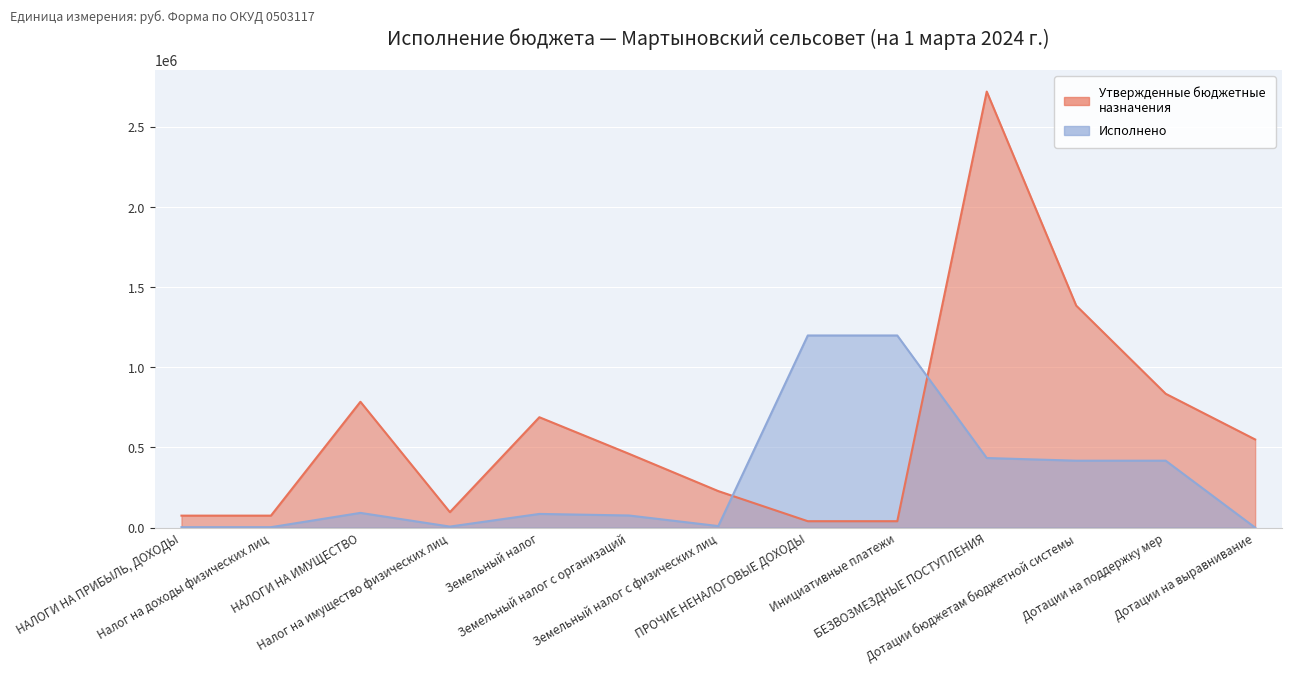

Rank the categories by Утвержденные бюджетные назначения value from lowest to highest.

ПРОЧИЕ НЕНАЛОГОВЫЕ ДОХОДЫ, Инициативные платежи, НАЛОГИ НА ПРИБЫЛЬ, ДОХОДЫ, Налог на доходы физических лиц, Налог на имущество физических лиц, Земельный налог с физических лиц, Земельный налог с организаций, Дотации на выравнивание, Земельный налог, НАЛОГИ НА ИМУЩЕСТВО, Дотации на поддержку мер, Дотации бюджетам бюджетной системы, БЕЗВОЗМЕЗДНЫЕ ПОСТУПЛЕНИЯ